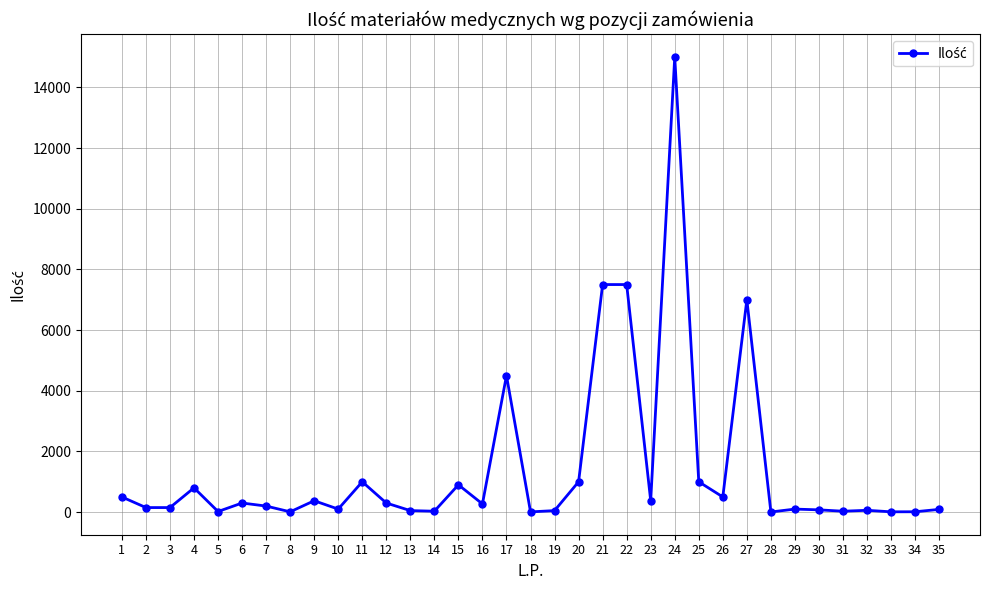

Where is the first local maximum?

4